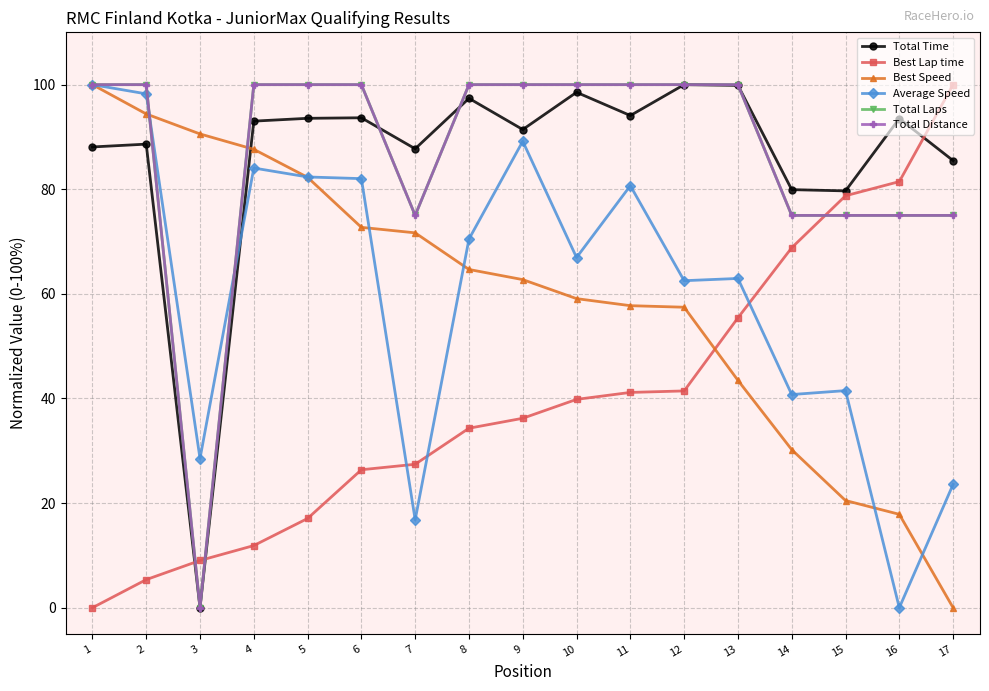

What is the difference between the second highest and second lowest values in the Total Time series?

20.2